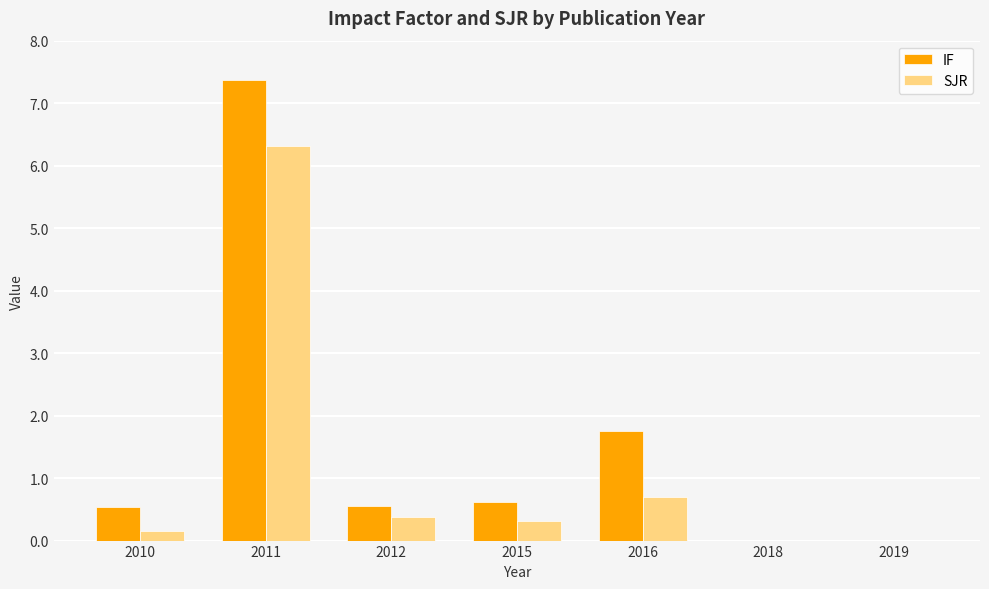

How many categories are shown in the chart?

7